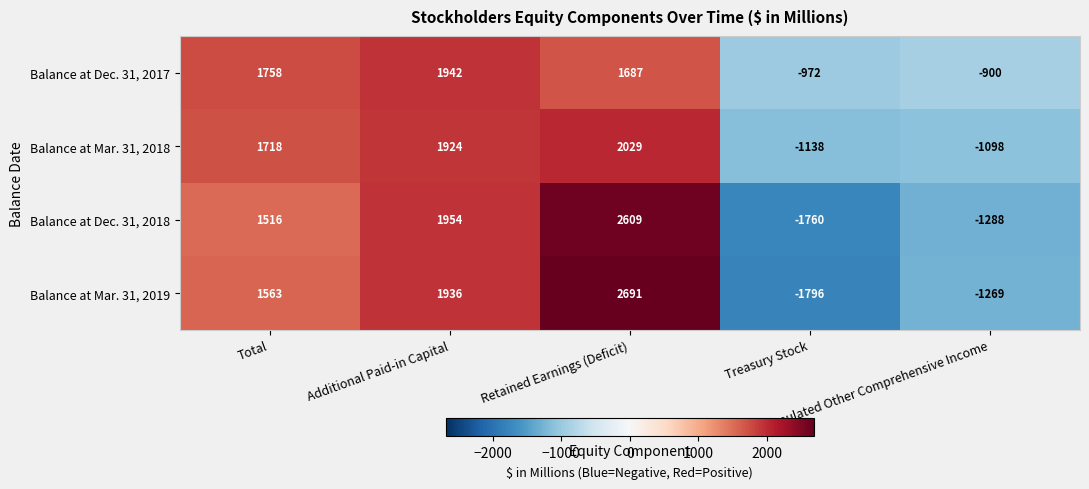

Which series has the largest range (max minus min)?

Balance at Mar. 31, 2019